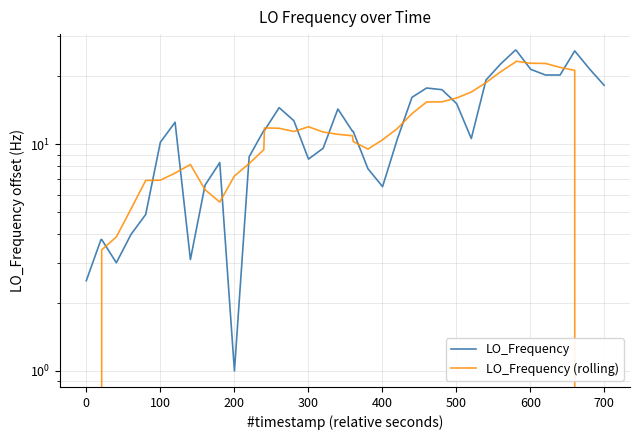

Which series has the widest spread of values?

LO_Frequency (rolling)